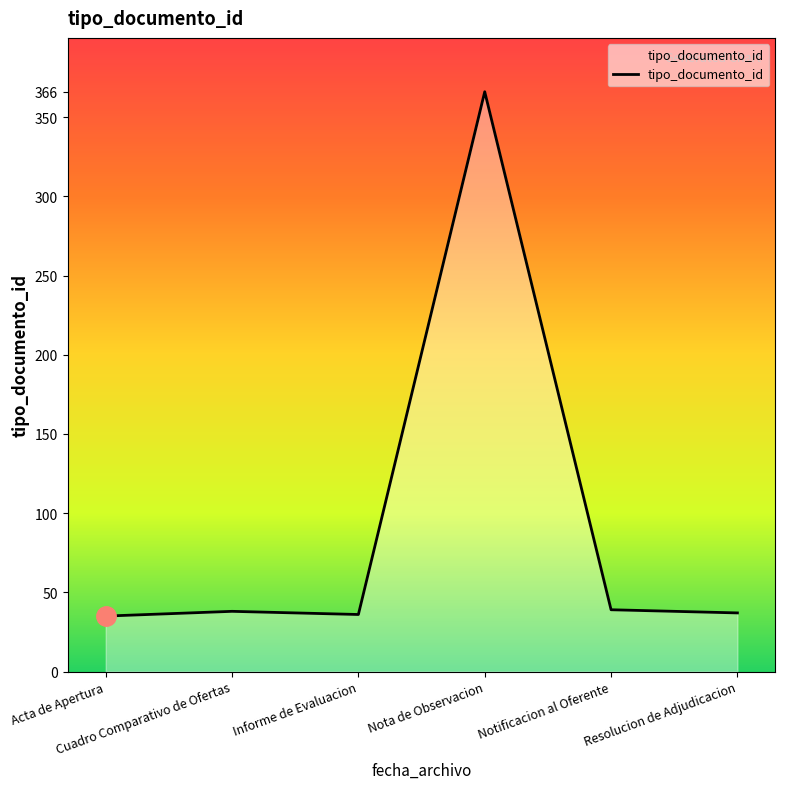

True or false: the data has more than 0 interior local peaks.

True